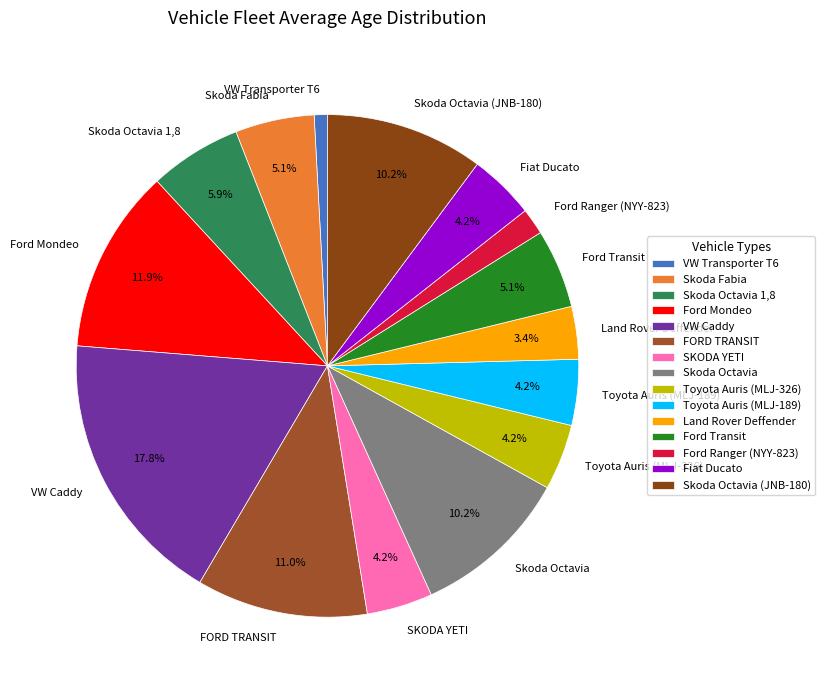

What is the ratio of the value at FORD TRANSIT to the value at Skoda Octavia?

1.1